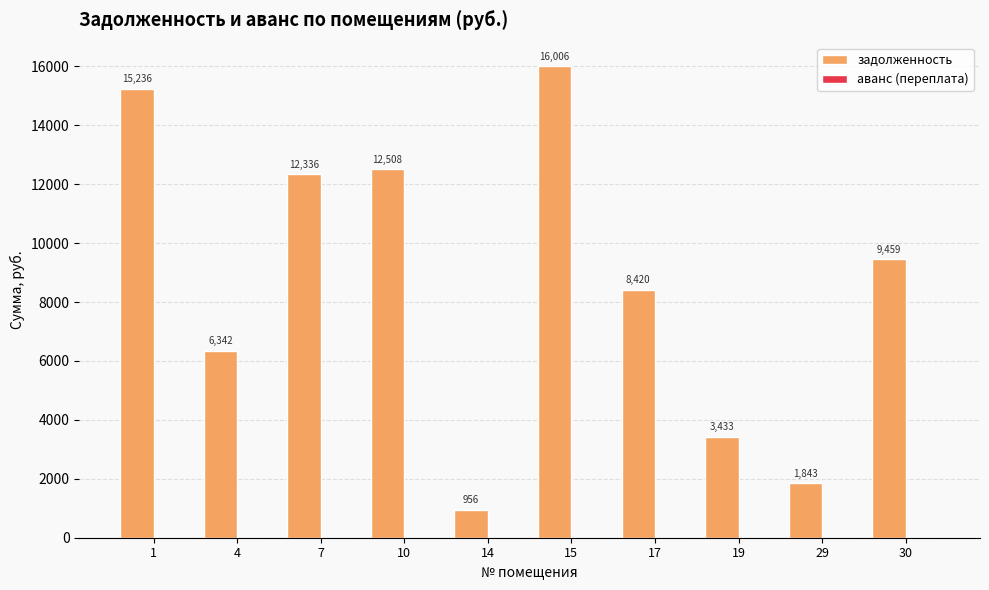

What value does the data have at 7?

12336.4